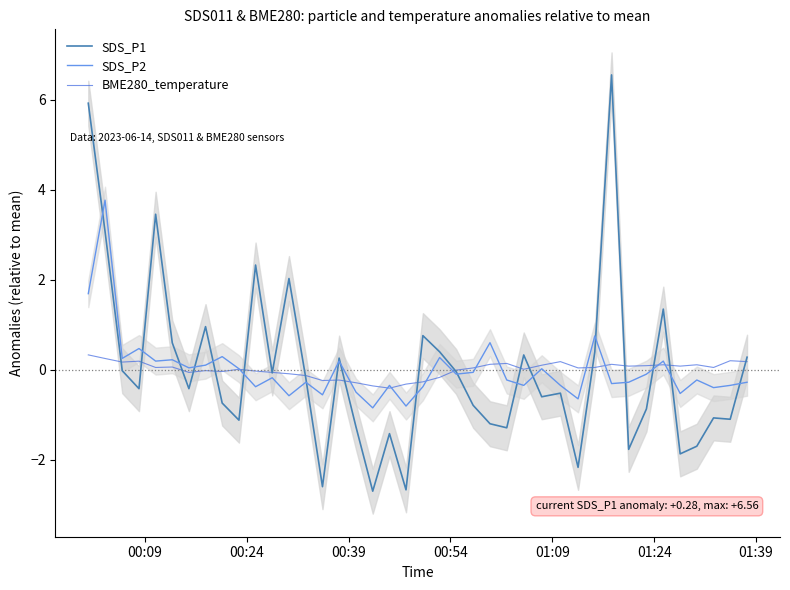

Count the number of categories in the chart.

40